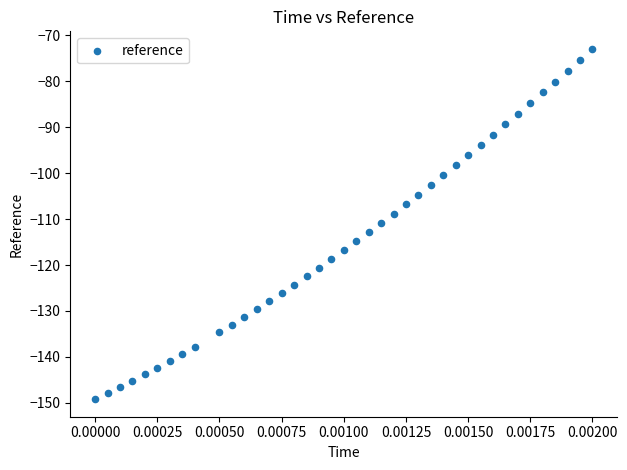

What is the range of Y values (max minus min)?

76.2